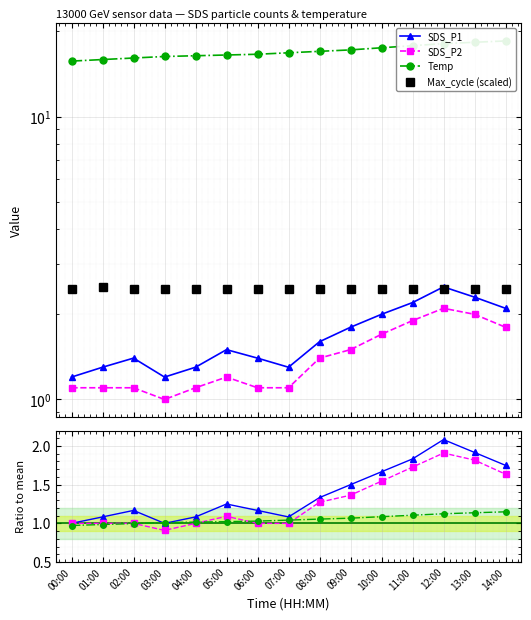

What is the value of the SDS_P1 point at the 6th from the left?

1.5